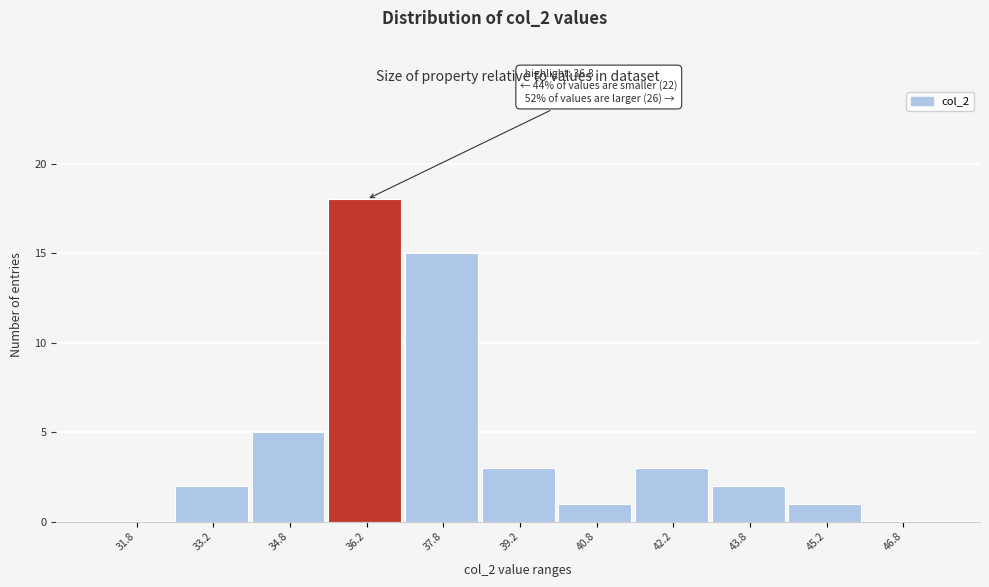

Which range on the x-axis has the tallest bar?

35.5 to 37.0